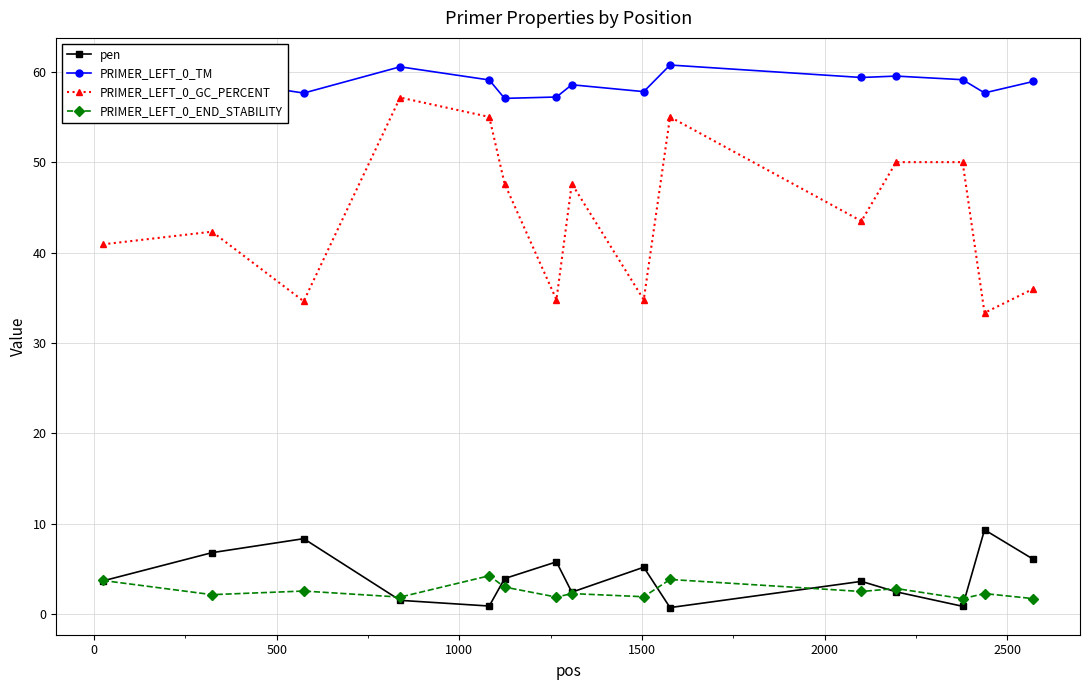

True or false: PRIMER_LEFT_0_TM has more than 1 interior local peaks.

True